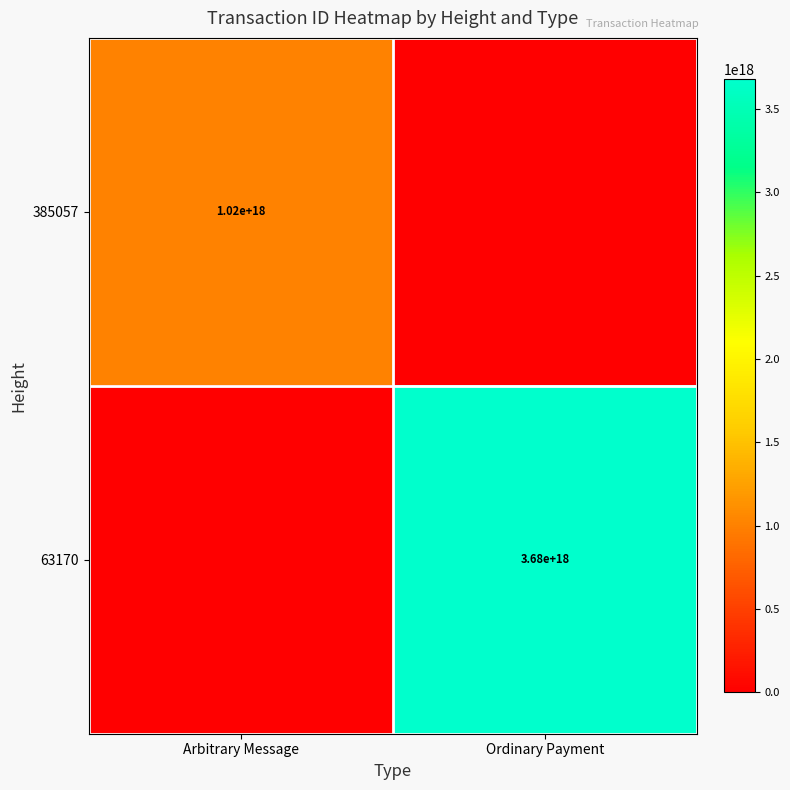

At which category is the sum across all series the highest?

Ordinary Payment